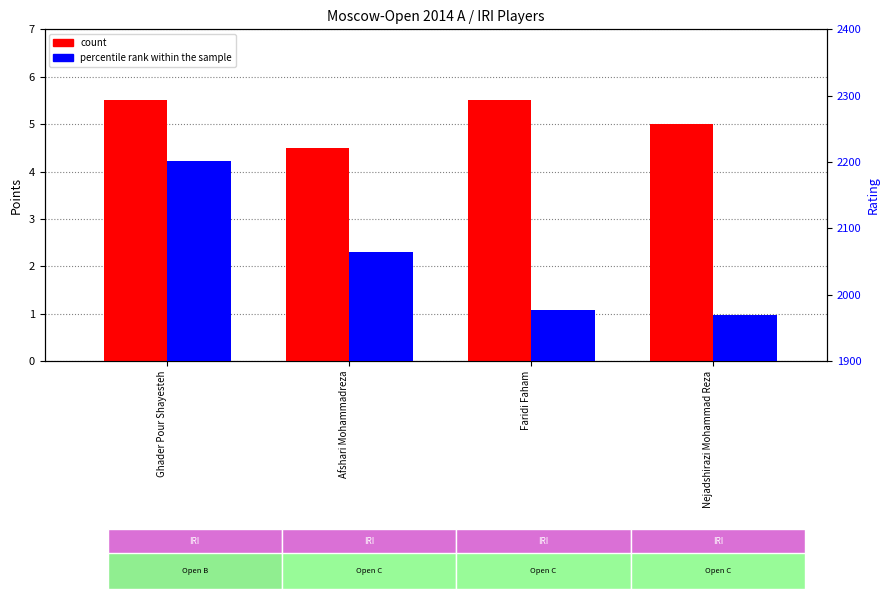

What is the value of the count bar at the 3rd from the left?

5.5